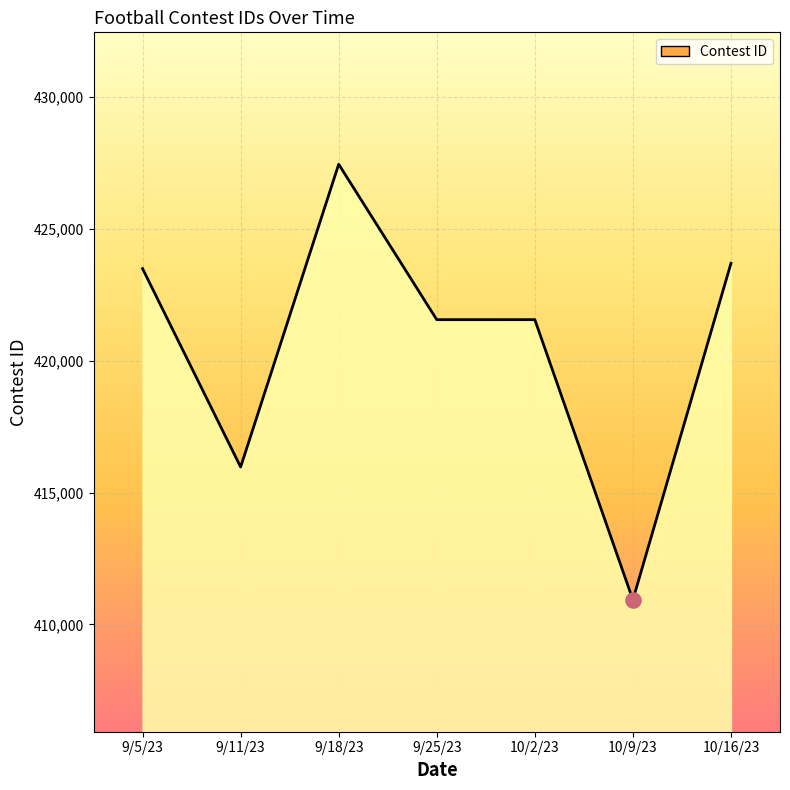

Which has a higher value, 10/2/23 or 10/9/23?

10/2/23